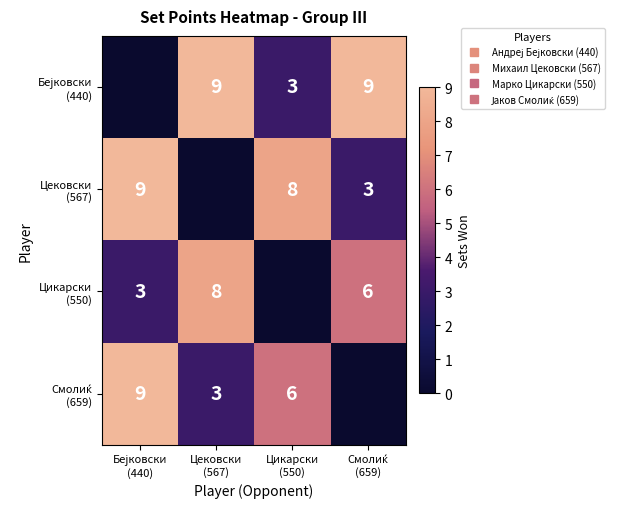

True or false: Цековски (567) has a value of 3.0 at Смолиќ (659).

True